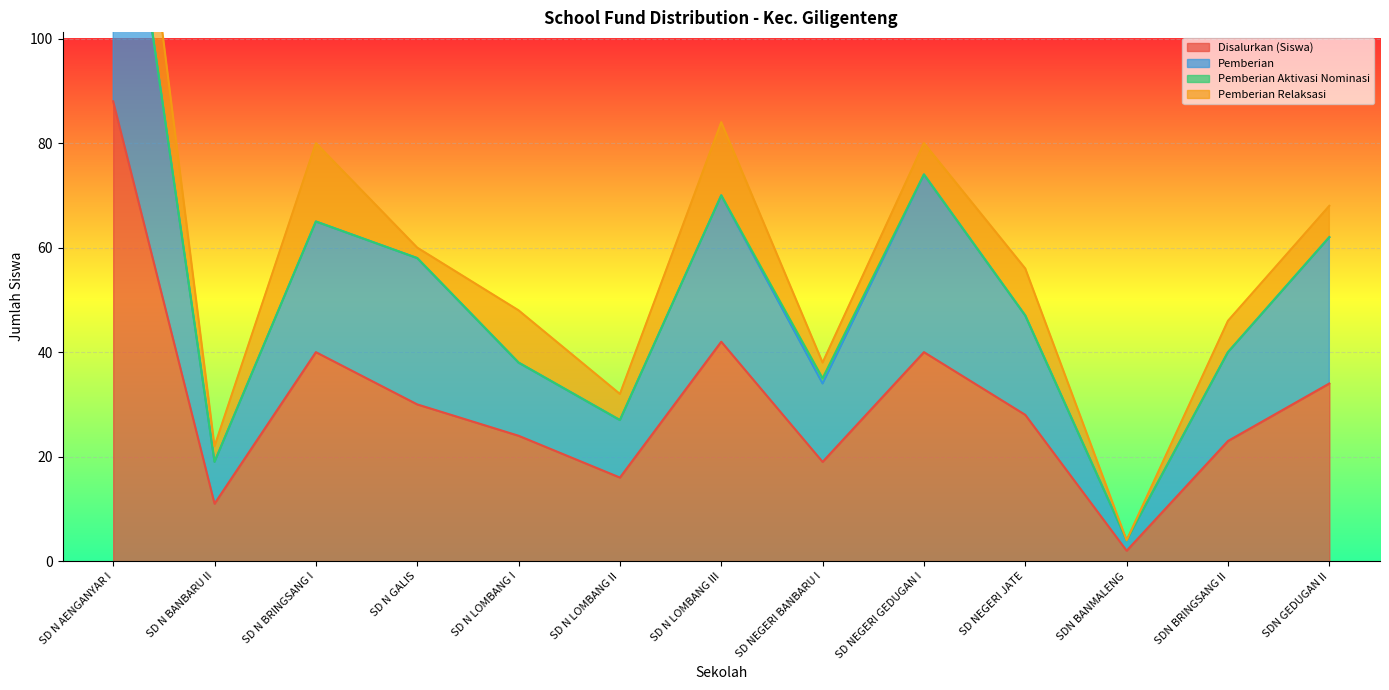

At which category does Pemberian reach its first local valley?

SD N BANBARU II